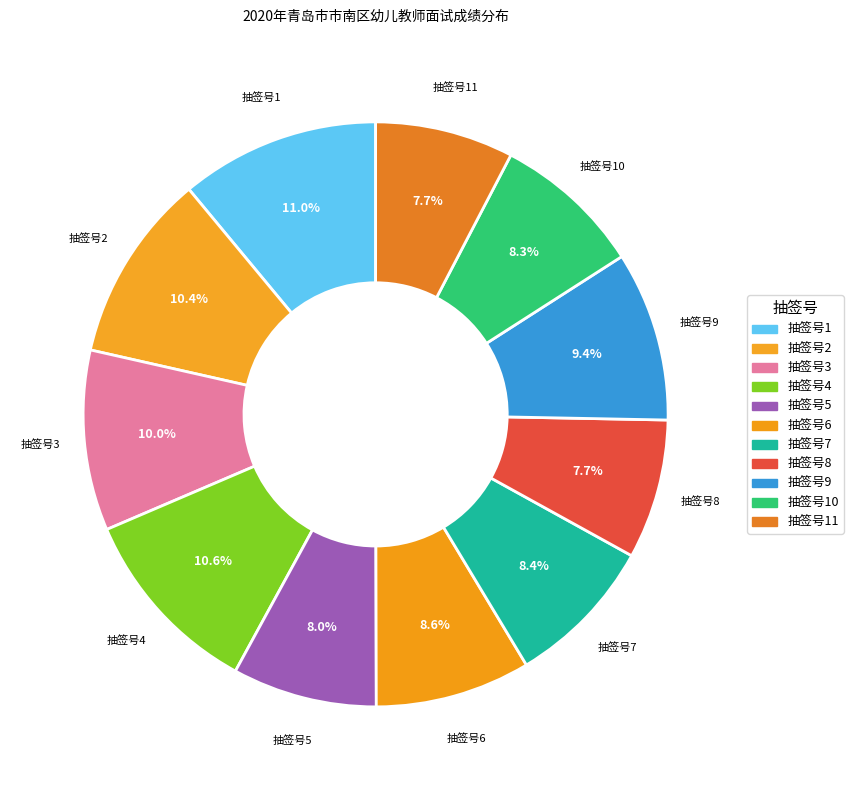

Does any single category account for the majority?

No